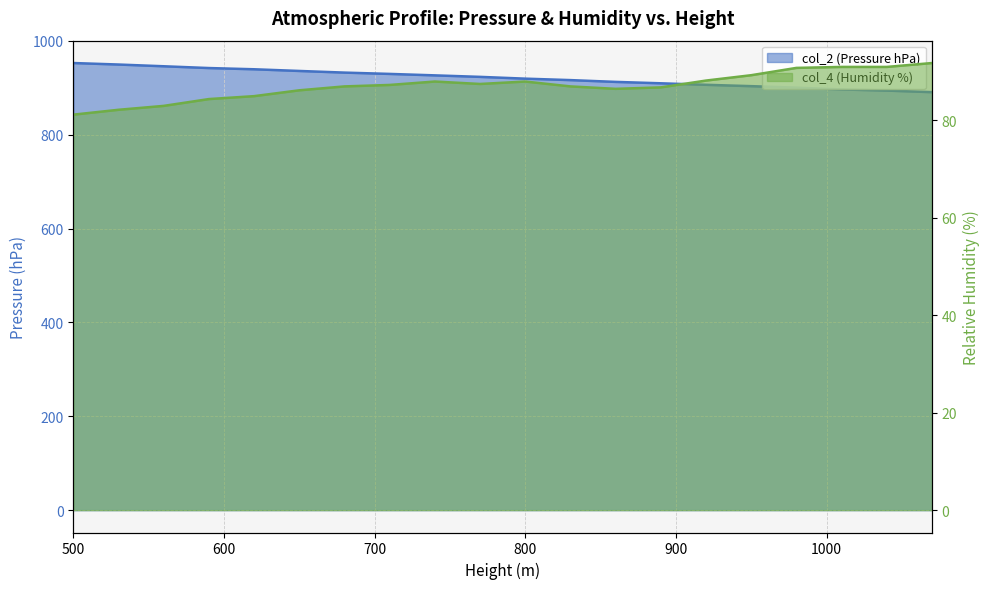

Read the col_4 value at 560.

83.0